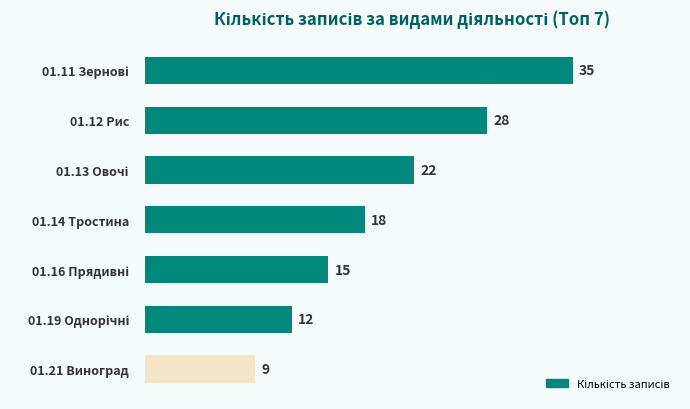

What is the difference between the values at 01.12 Рис and 01.21 Виноград?

19